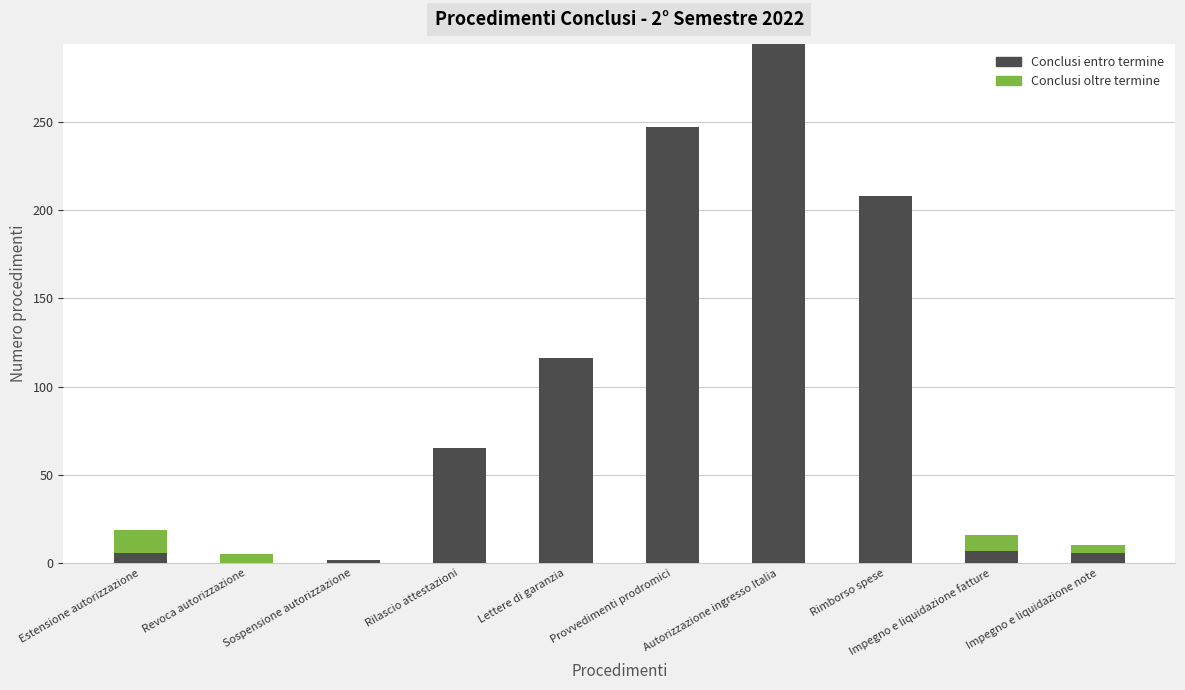

At which category is the sum across all series the highest?

Autorizzazione ingresso Italia